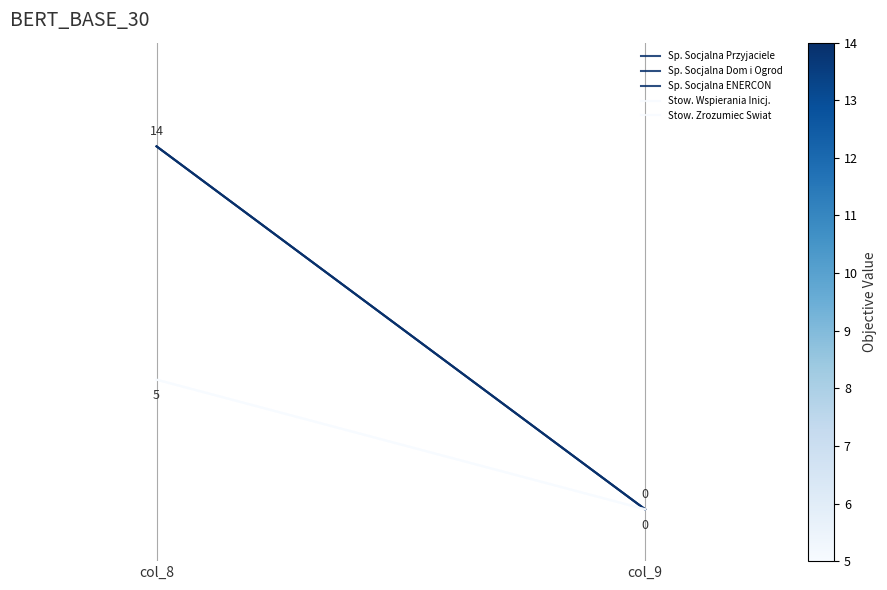

What is the average value of the Sp. Socjalna Przyjaciele series?

7